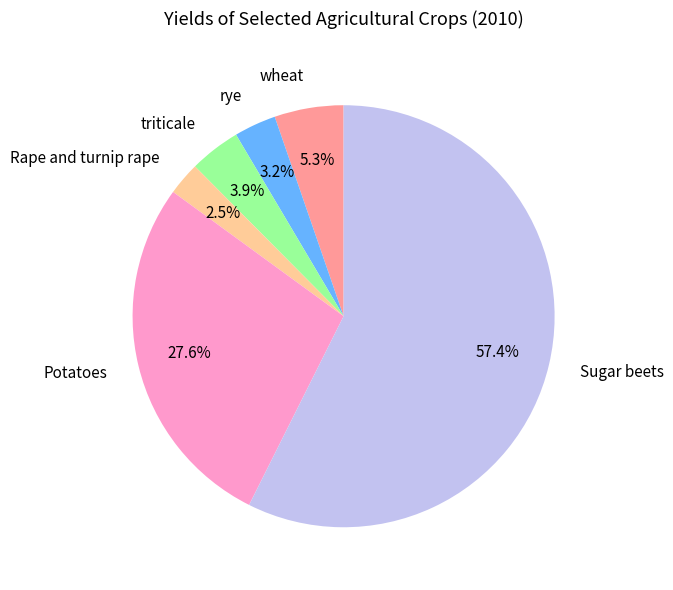

Count the number of slices in the pie.

6